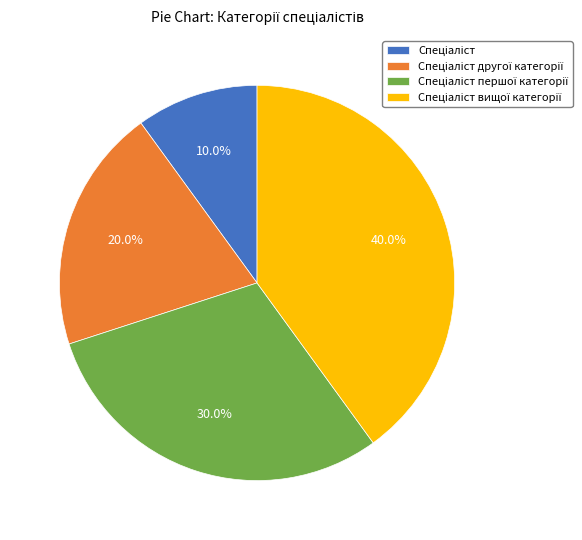

Is there a majority slice in this chart?

No